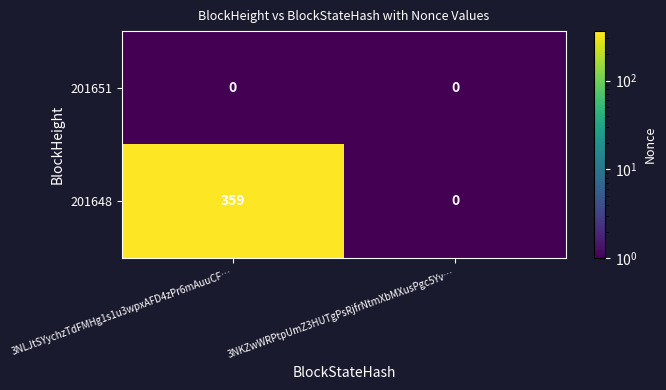

The 201648 series shows 494 at 3NLJtSYychzTdFMHg1s1u3wpxAFD4zPr6mAuuCF…. True or false?

False